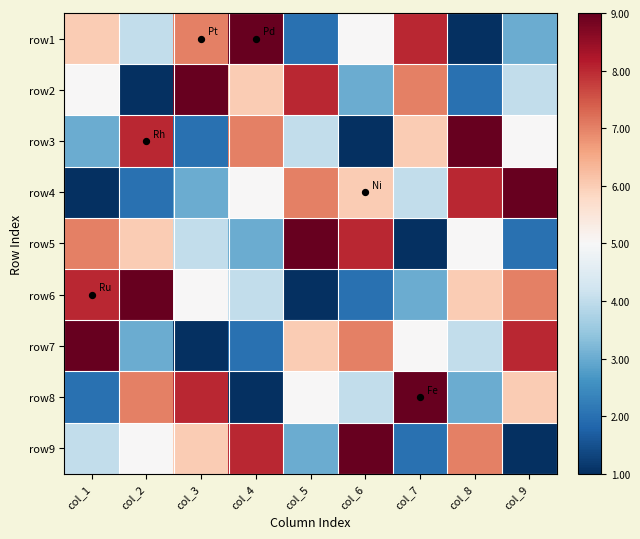

Rank the series by their maximum value, from lowest to highest.

row1, row2, row3, row4, row5, row6, row7, row8, row9